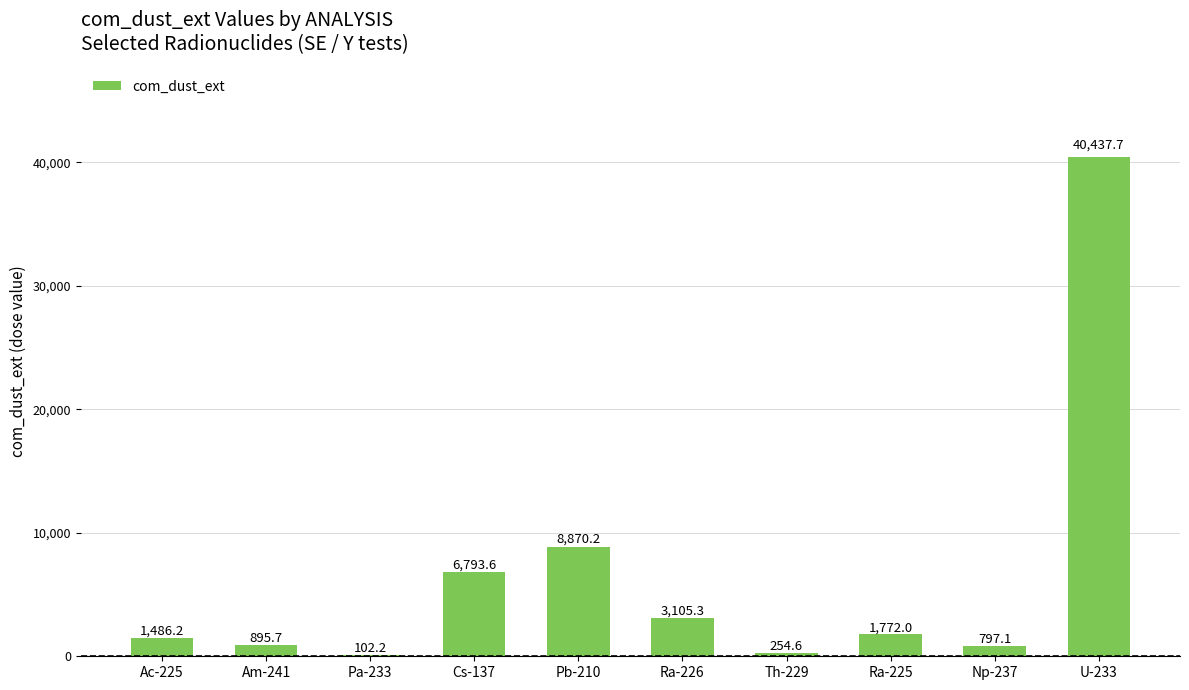

Reading left to right, transcribe all the data shown in this chart.

1486.2	895.7	102.2	6793.6	8870.2	3105.3	254.6	1772.0	797.1	40437.7